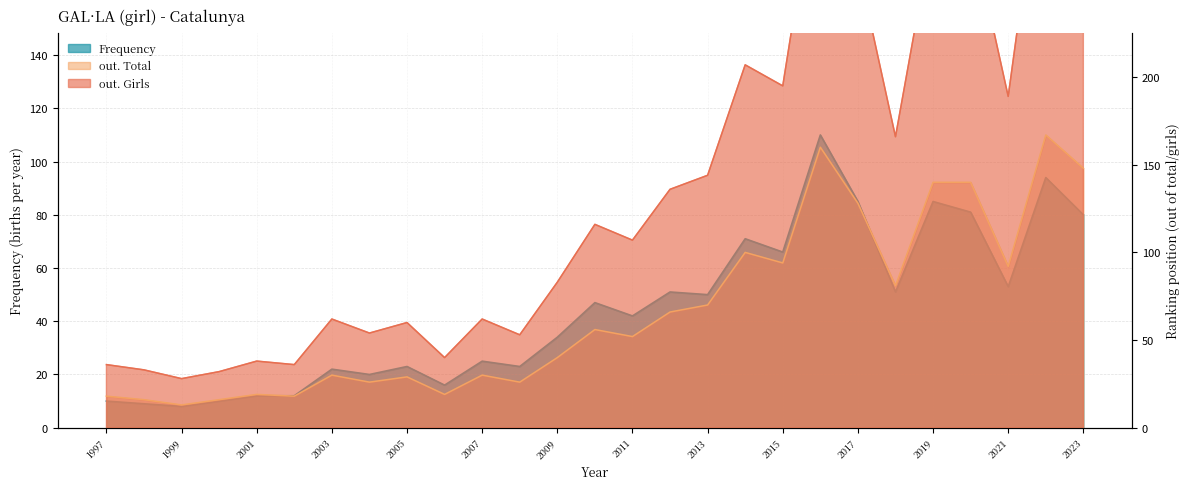

Reading left to right, what are all the values shown in this chart?

Frequency: 10	9	8	10	12	12	22	20	23	16	25	23	34	47	42	51	50	71	66	110	85	51	85	81	53	94	80
out. Total: 18	16	13	16	19	18	30	26	29	19	30	26	40	56	52	66	70	100	94	160	128	81	140	140	92	167	148
out. Girls: 36	33	28	32	38	36	62	54	60	40	62	53	83	116	107	136	144	207	195	330	264	166	285	286	189	346	304